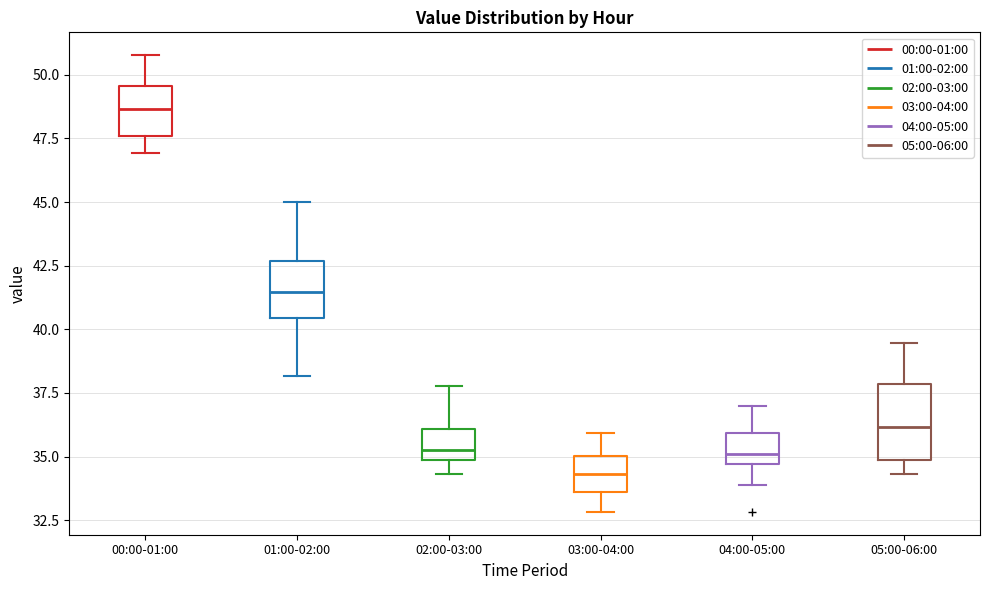

Which box has the highest median line?

00:00-01:00